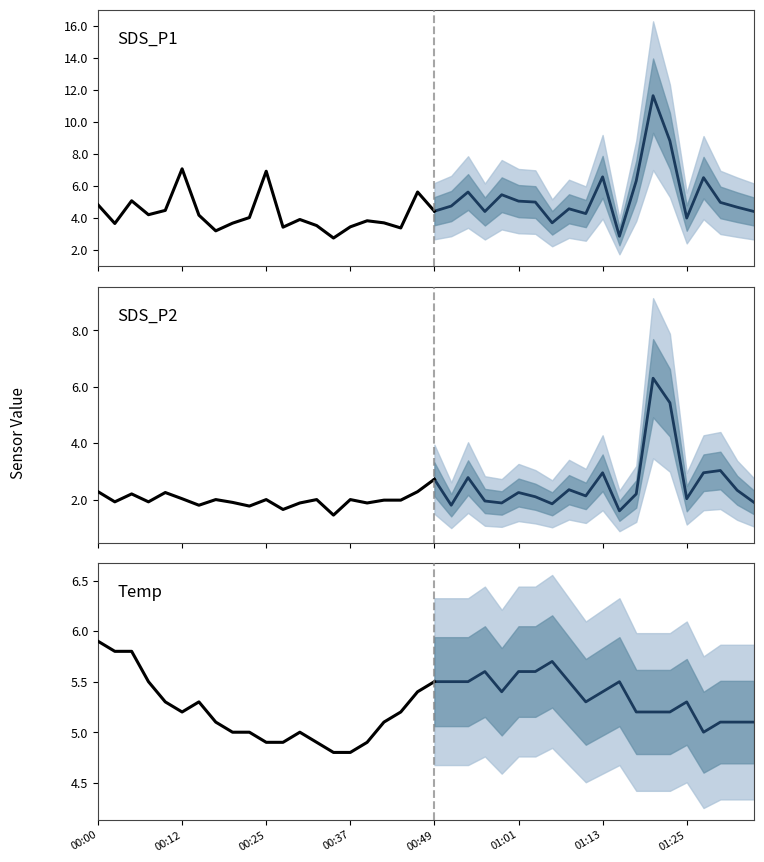

What is the approximate value of SDS_P2 at 00:34?

1.4